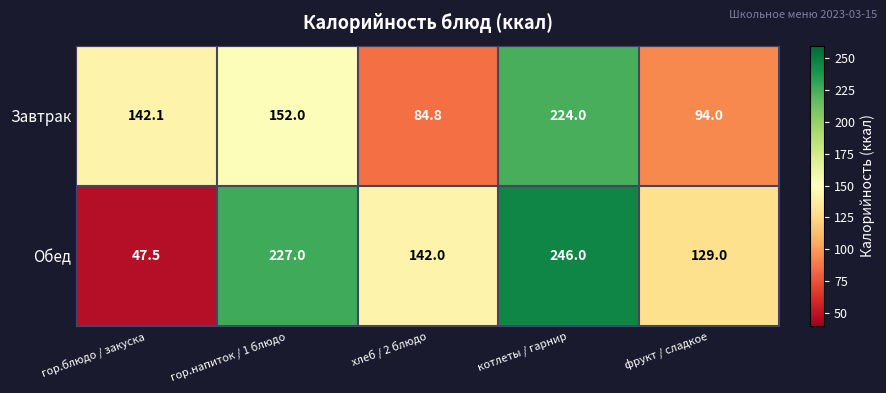

Reading left to right, transcribe all the data shown in this chart.

Завтрак: гор.блюдо / закуска=142.1	гор.напиток / 1 блюдо=152.0	хлеб / 2 блюдо=84.8	котлеты / гарнир=224.0	фрукт / сладкое=94.0
Обед: гор.блюдо / закуска=47.5	гор.напиток / 1 блюдо=227.0	хлеб / 2 блюдо=142.0	котлеты / гарнир=246.0	фрукт / сладкое=129.0